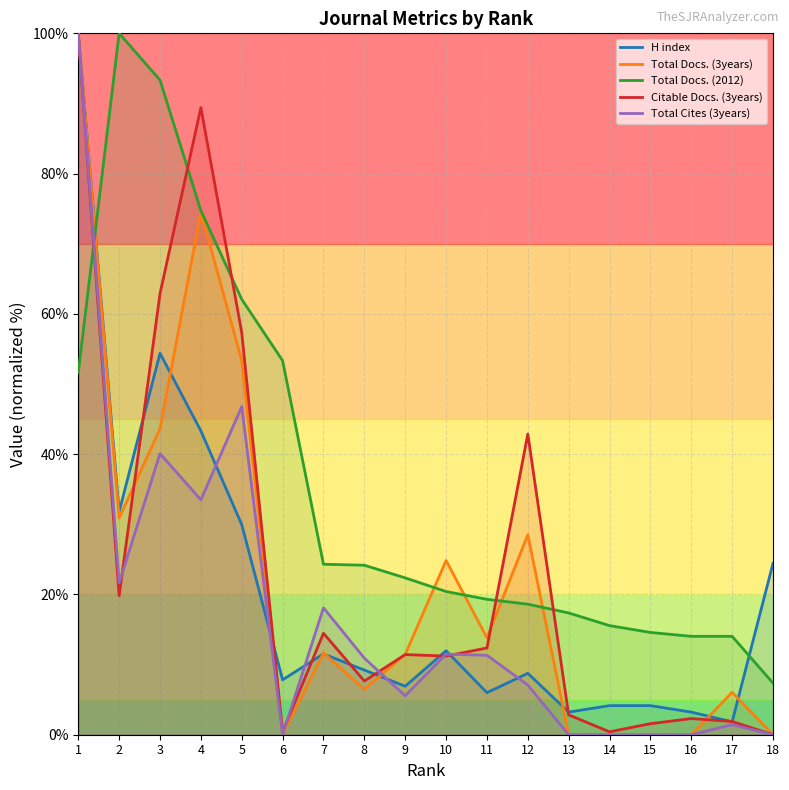

What is the value of the Total Docs. (3years) point at the 17th from the left?

6.0